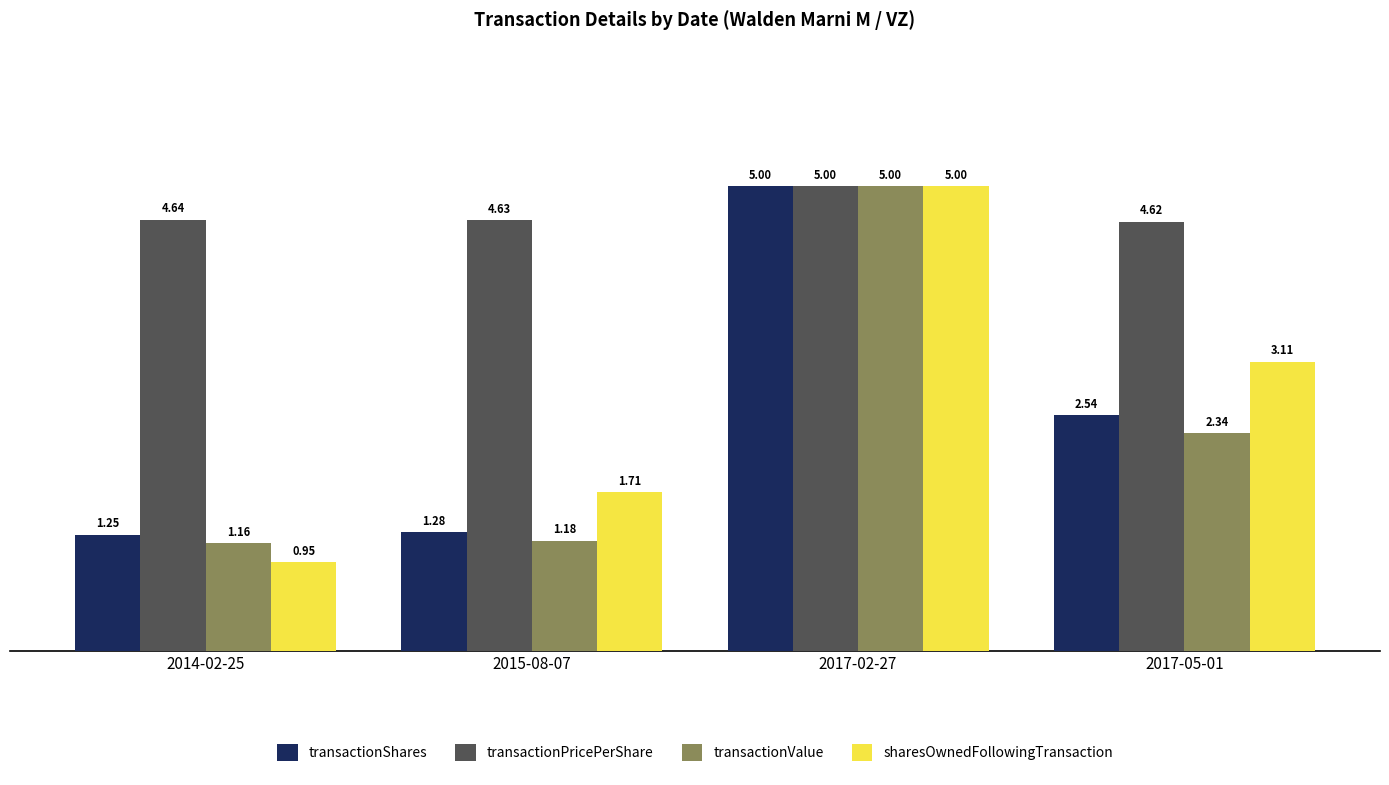

How many bars are there in each group?

4